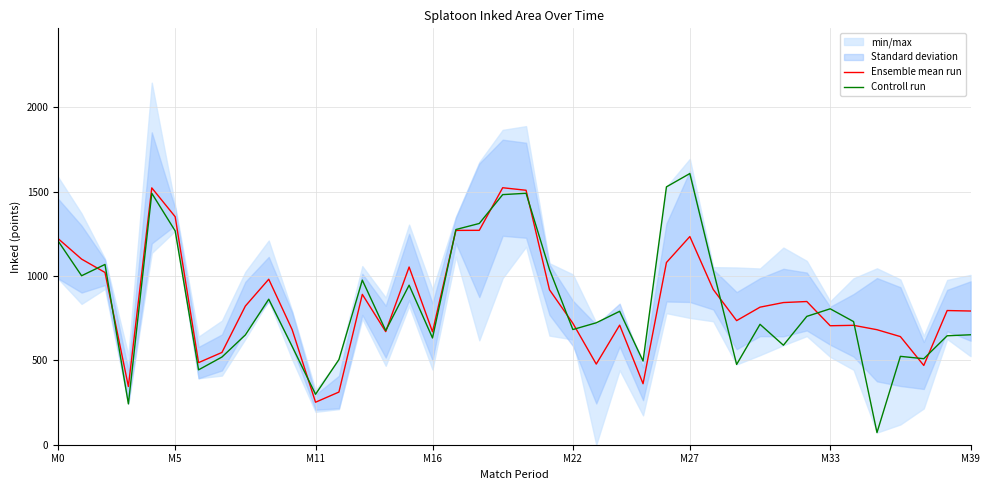

Which category has the highest value in the Controll run series?

M27